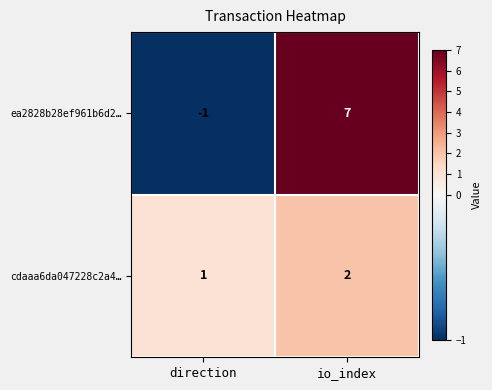

Which series has the largest range (max minus min)?

ea2828b28ef961b6d2…